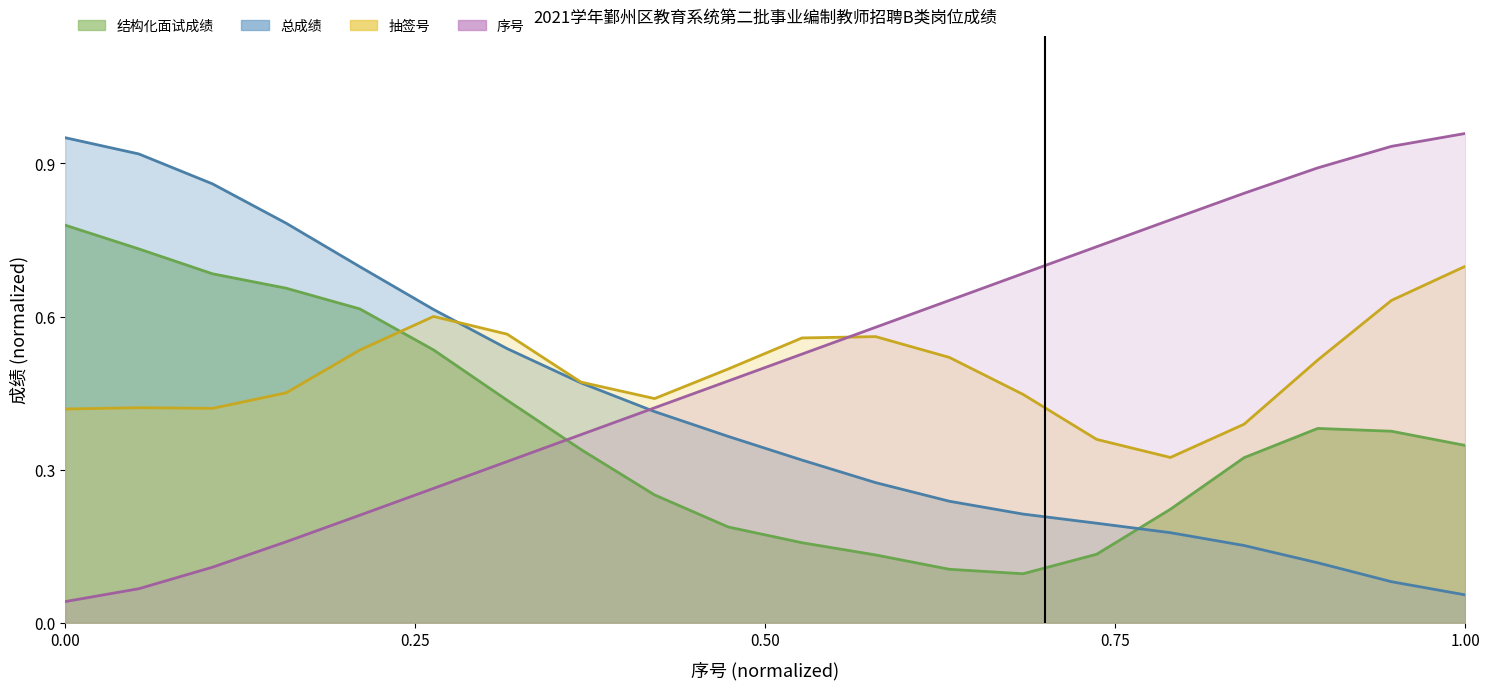

Between 3 and 14, which series saw the biggest shift?

总成绩